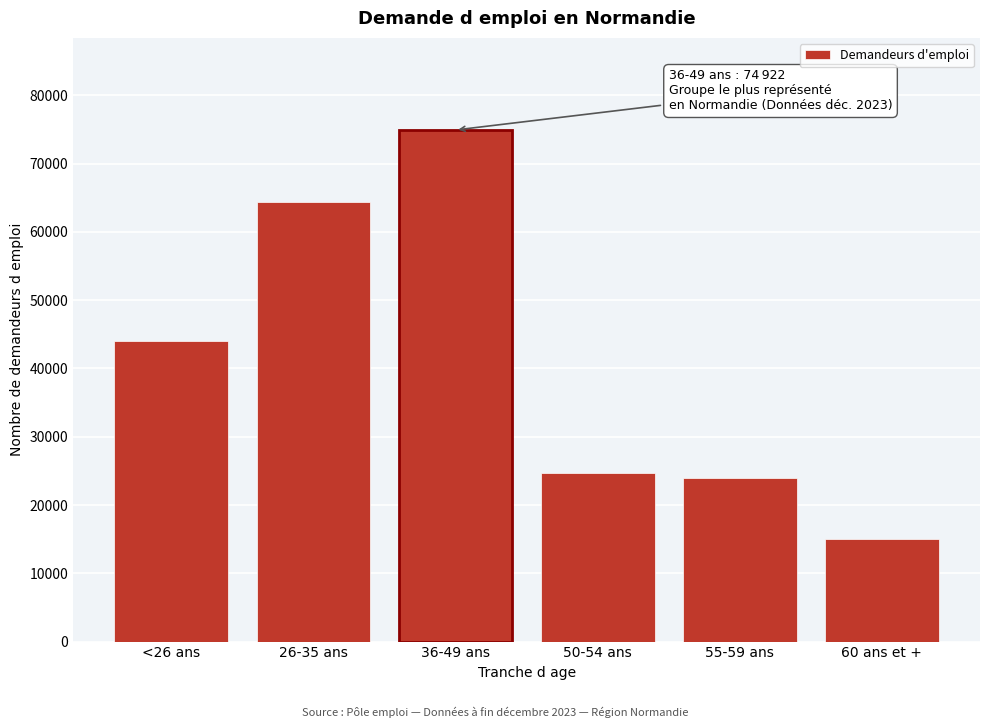

Reading left to right, extract all data points from this chart.

<26 ans=44078	26-35 ans=64308	36-49 ans=74922	50-54 ans=24748	55-59 ans=23969	60 ans et +=15049